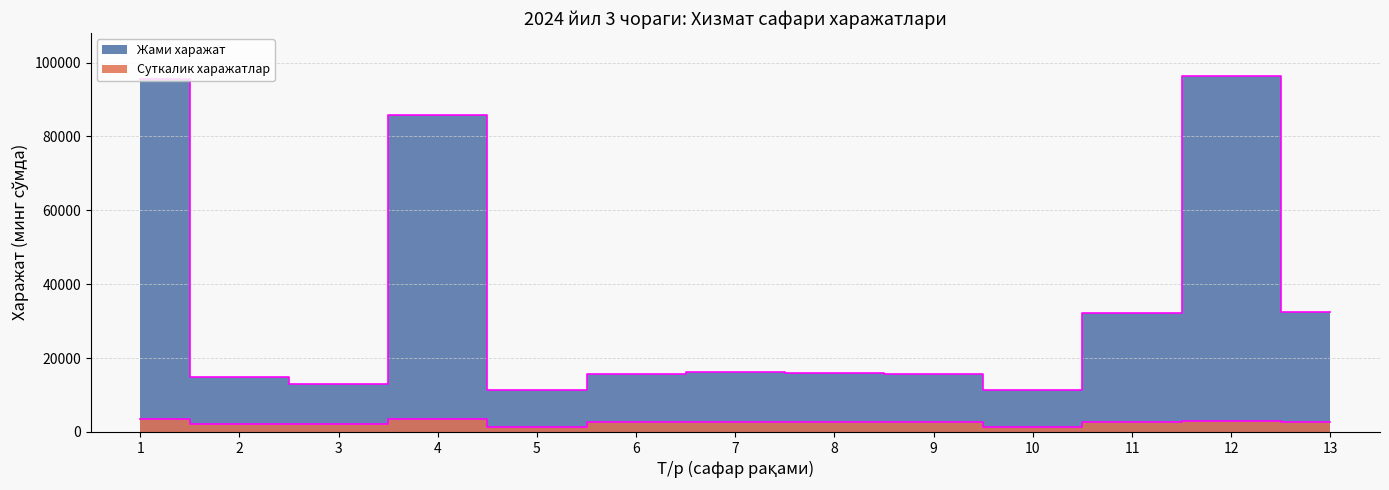

Which label corresponds to the smallest value in the chart?

5